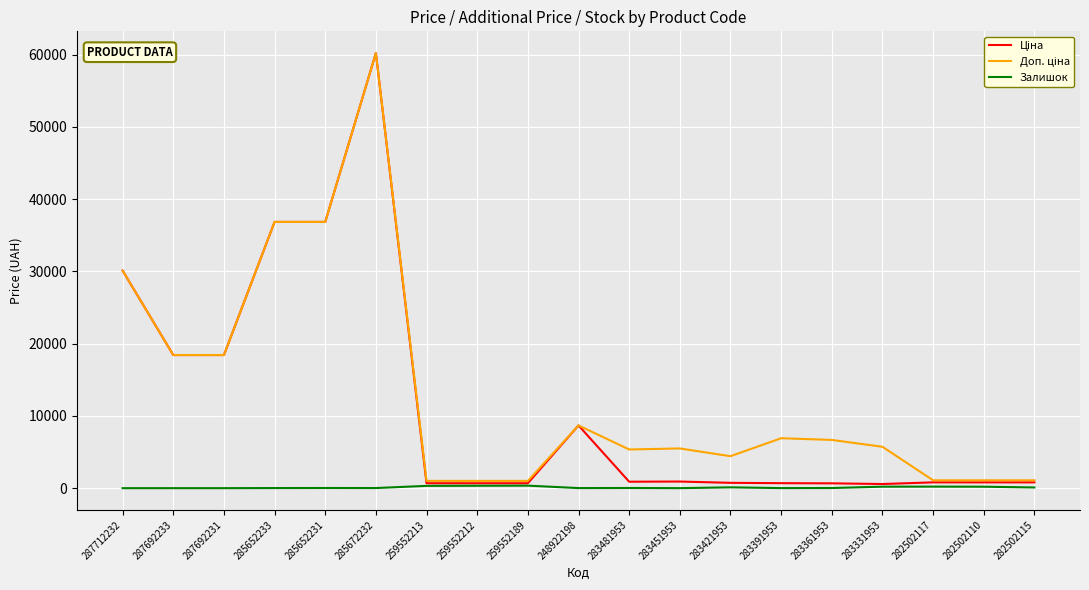

True or false: Залишок has a value of 0.0 at 287712232.

True